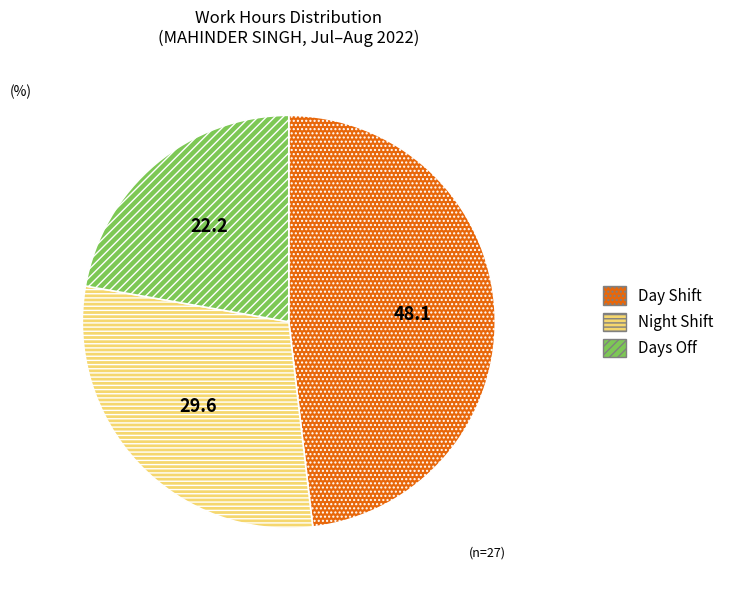

Is it true that Night Shift is 30% of the pie?

True